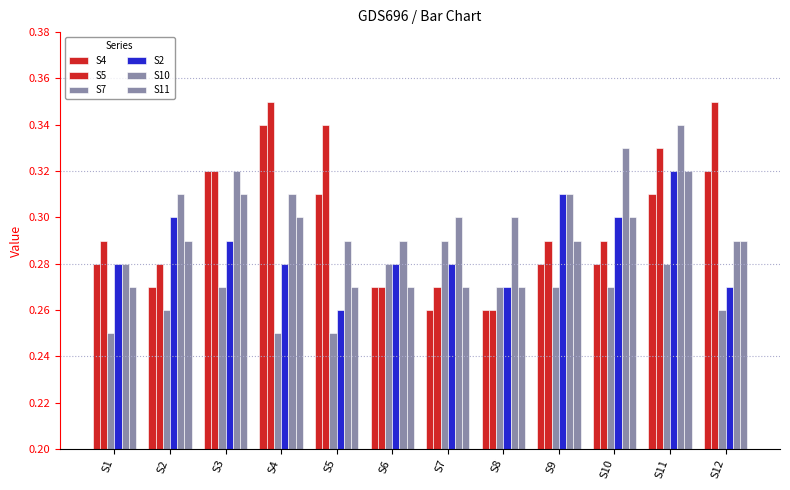

What is the value of the S10 bar at the 11th from the left?

0.3